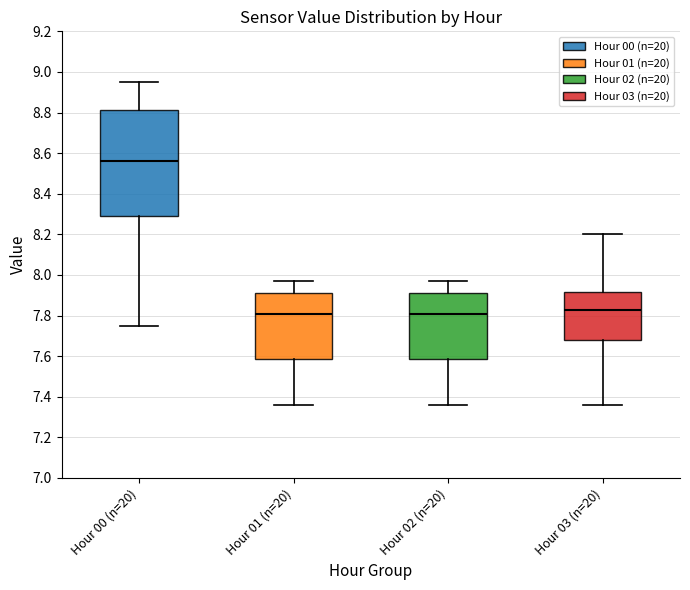

Comparing the boxes themselves (not the whiskers), which one is the tallest?

Hour 00 (n=20)